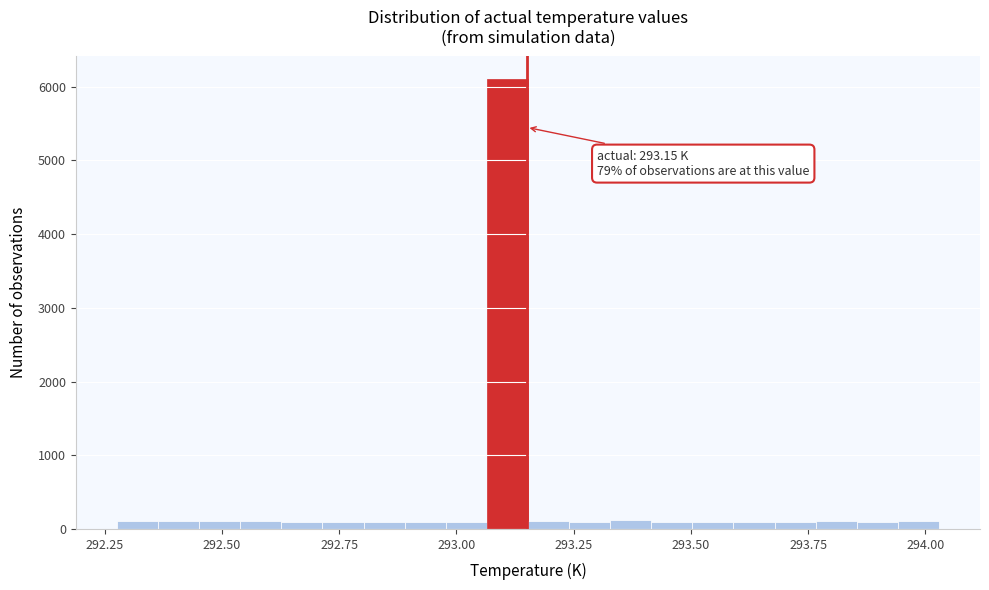

Read against the x-axis, roughly where is the centre of the tallest bar?

293.10